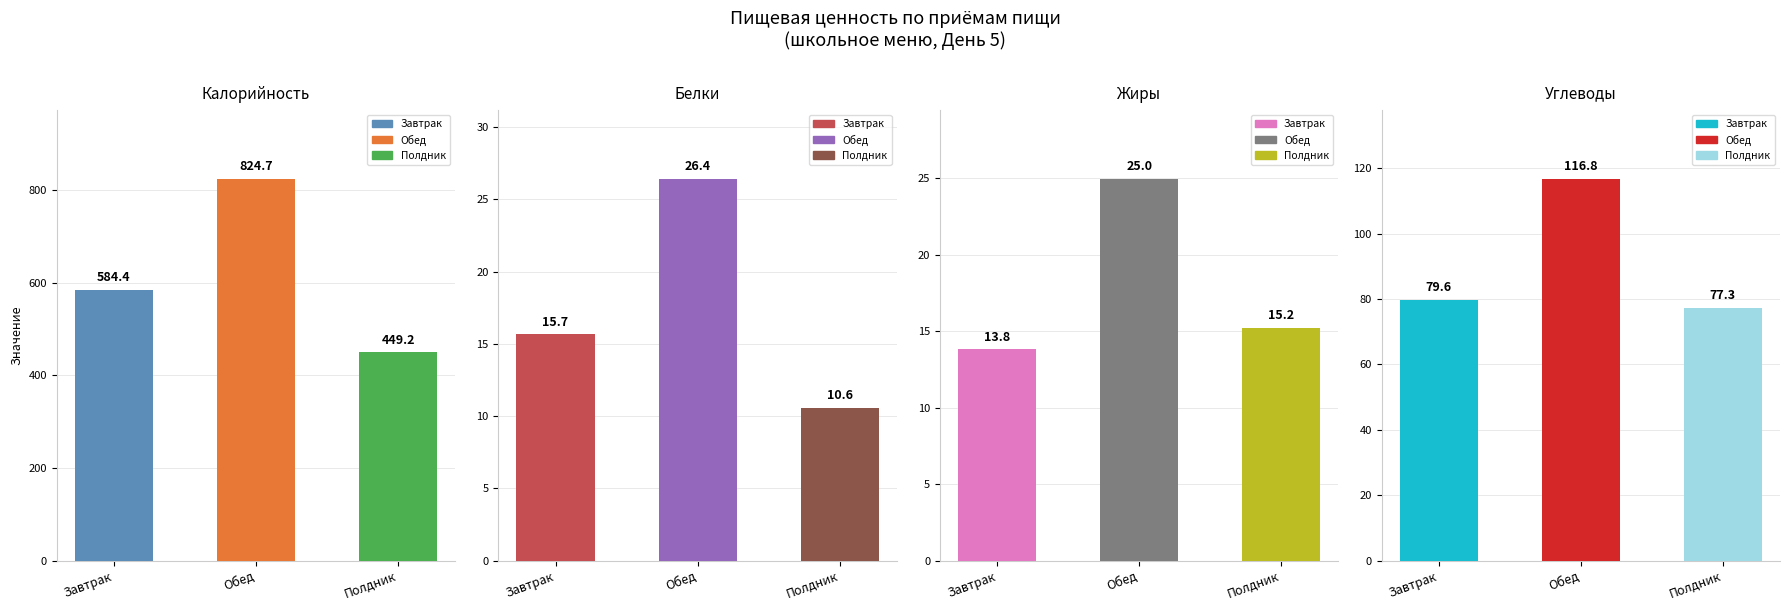

What is the value of the Белки bar at the 1st from the left?

15.7